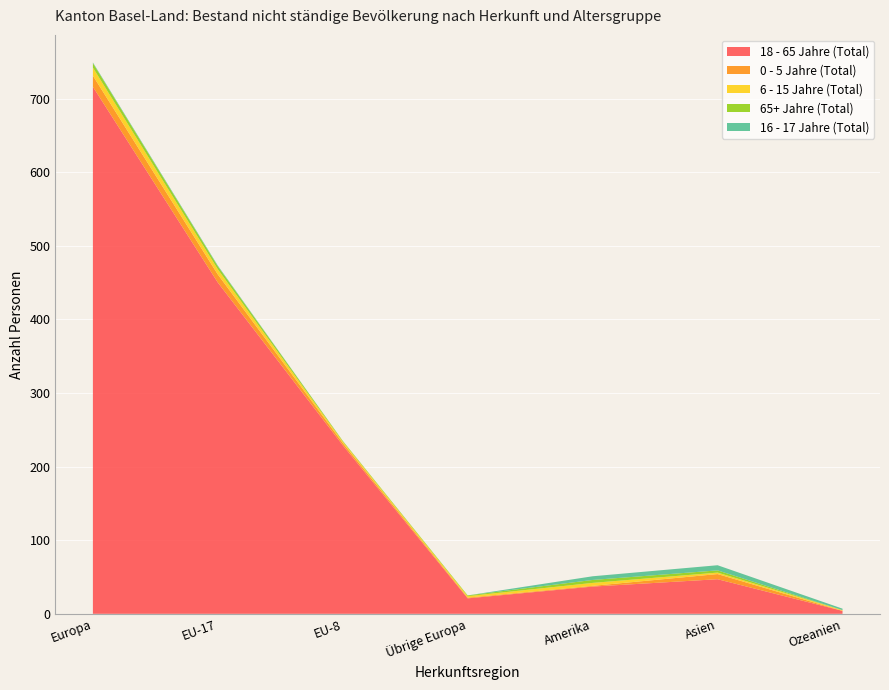

Reading left to right, list all the values displayed in this chart.

18 - 65 Jahre (Total): Europa=716	EU-17=450	EU-8=229	Übrige Europa=21	Amerika=37	Asien=47	Ozeanien=4
0 - 5 Jahre (Total): Europa=15	EU-17=11	EU-8=3	Übrige Europa=1	Amerika=1	Asien=7	Ozeanien=0
6 - 15 Jahre (Total): Europa=11	EU-17=7	EU-8=2	Übrige Europa=2	Amerika=4	Asien=2	Ozeanien=1
65+ Jahre (Total): Europa=6	EU-17=4	EU-8=1	Übrige Europa=1	Amerika=4	Asien=3	Ozeanien=0
16 - 17 Jahre (Total): Europa=1	EU-17=1	EU-8=0	Übrige Europa=0	Amerika=5	Asien=7	Ozeanien=2